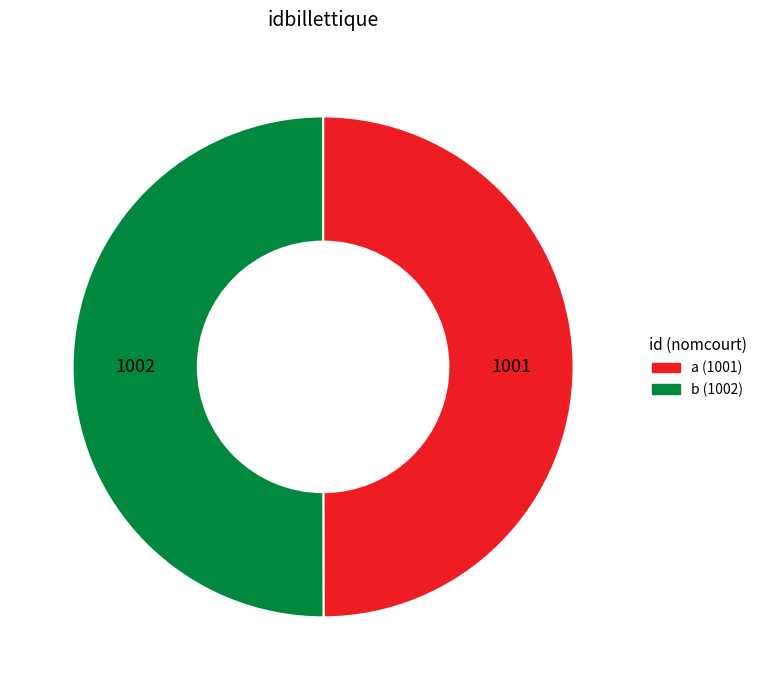

True or false: a (1001) accounts for 64% of the total.

False